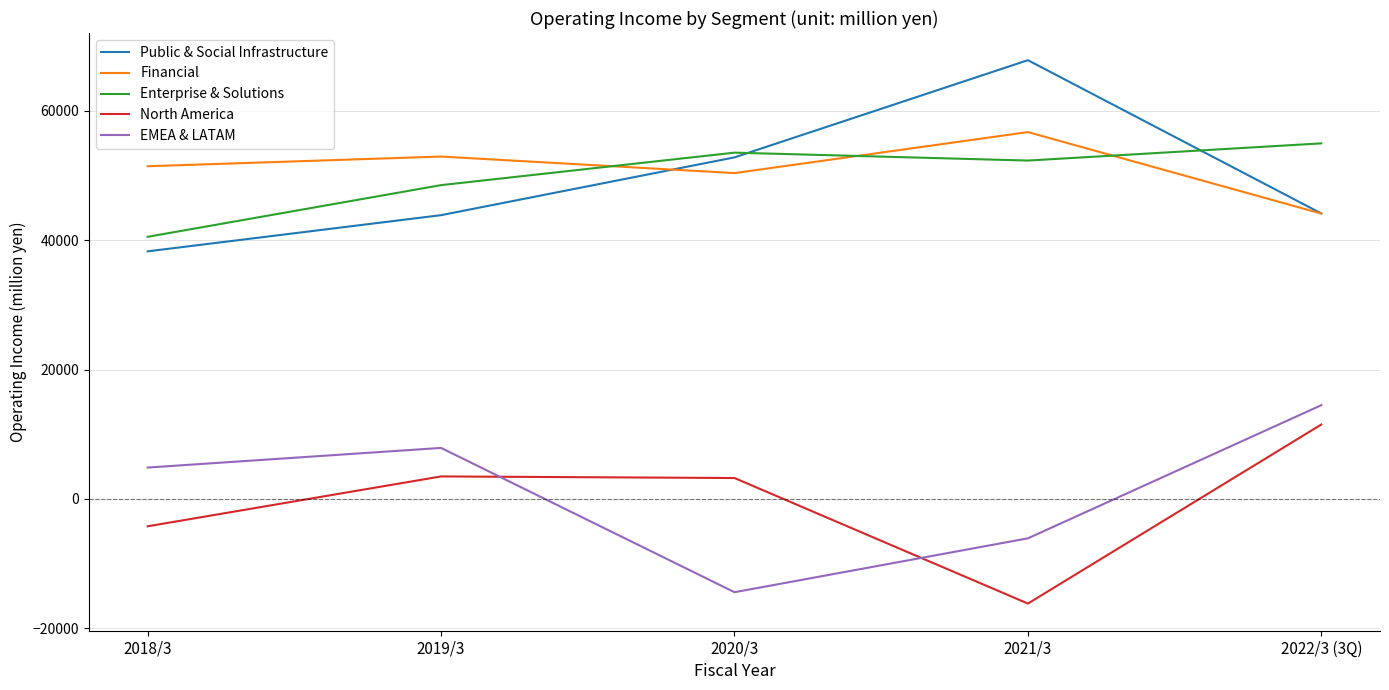

What is the spread (max minus min) of values at 2018/3?

55653